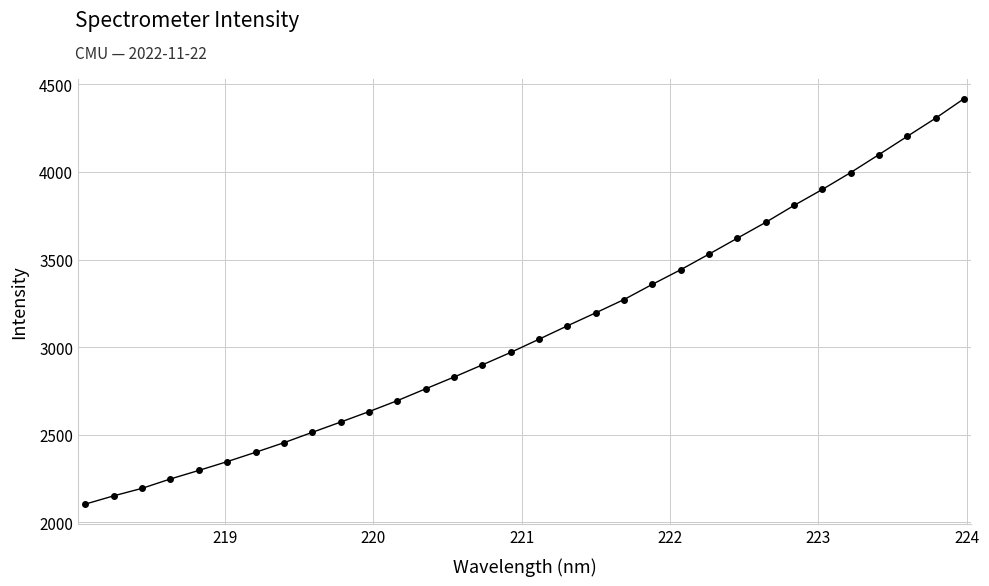

What is the maximum value shown in the chart?

4417.3